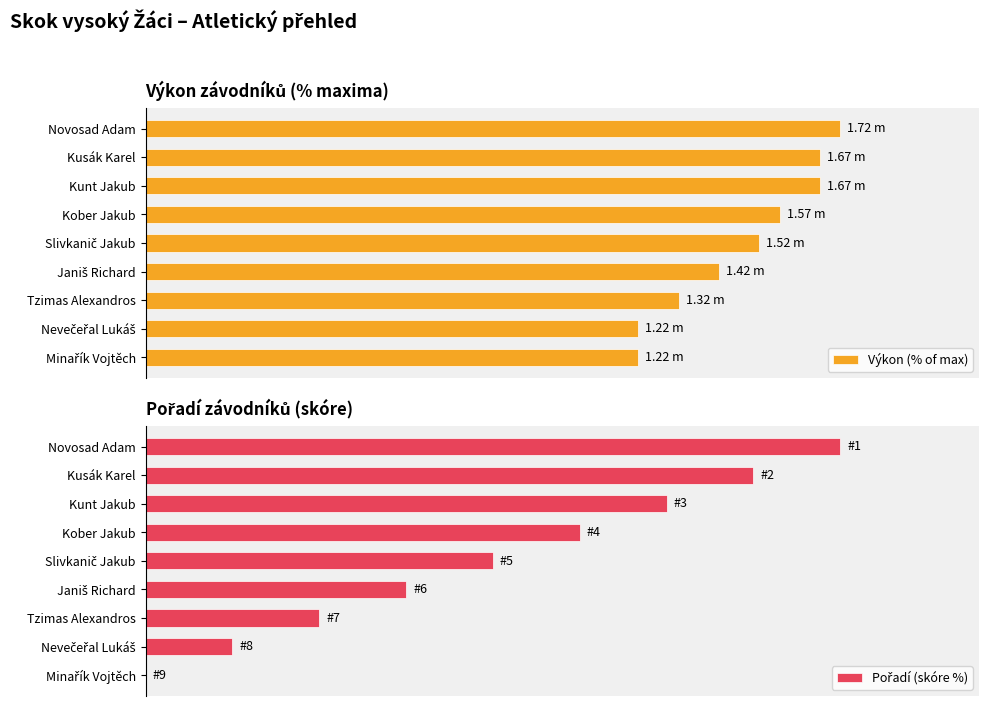

Between Tzimas Alexandros and Minařík Vojtěch, which series saw the biggest shift?

Pořadí (skóre %)